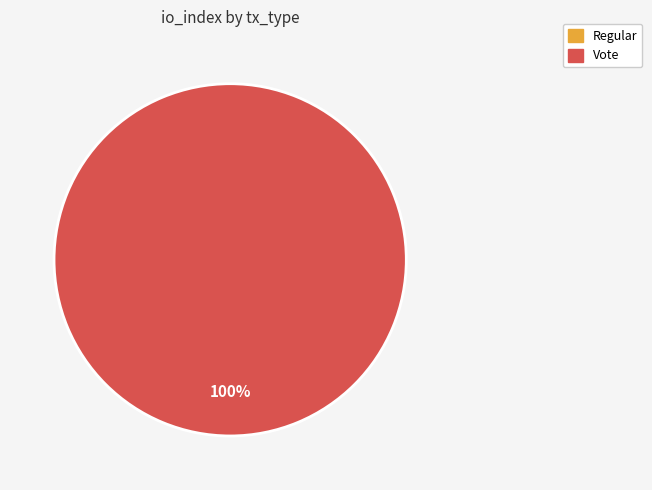

To the nearest percent, what percentage of the pie is Vote?

100%